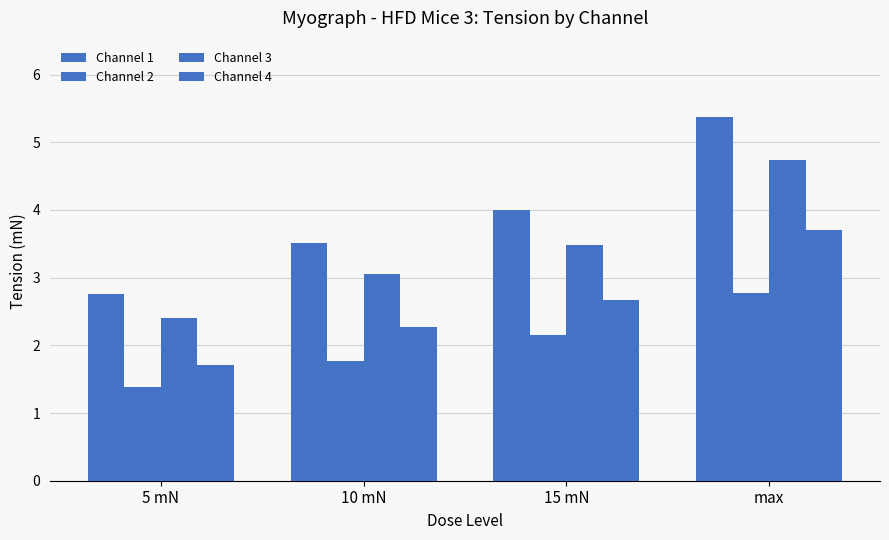

At which label does Channel 3 first exceed 3?

10 mN